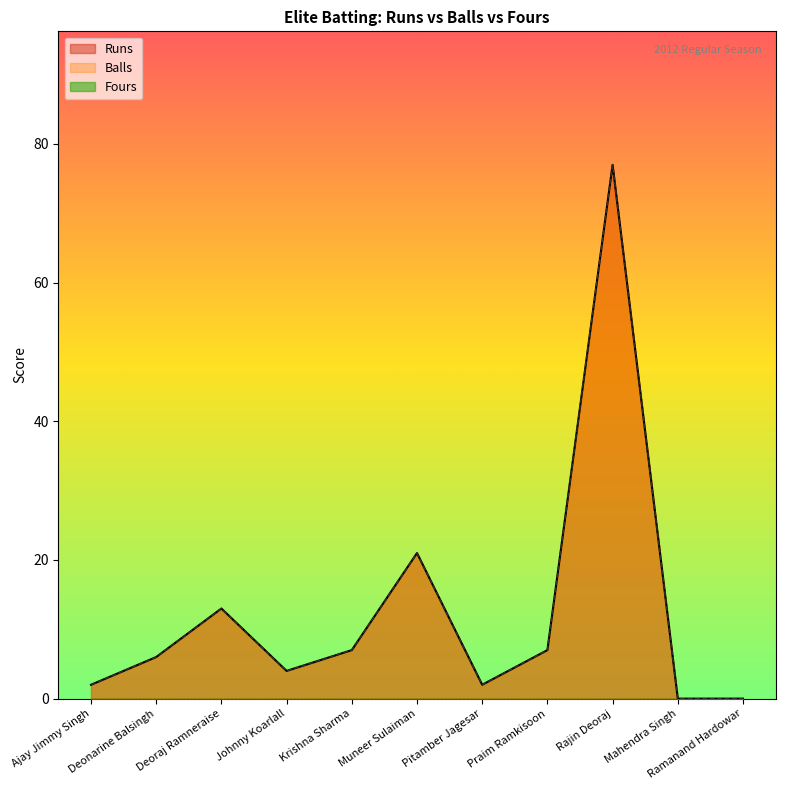

Between Deoraj Ramneraise and Mahendra Singh, which series saw the biggest shift?

Runs